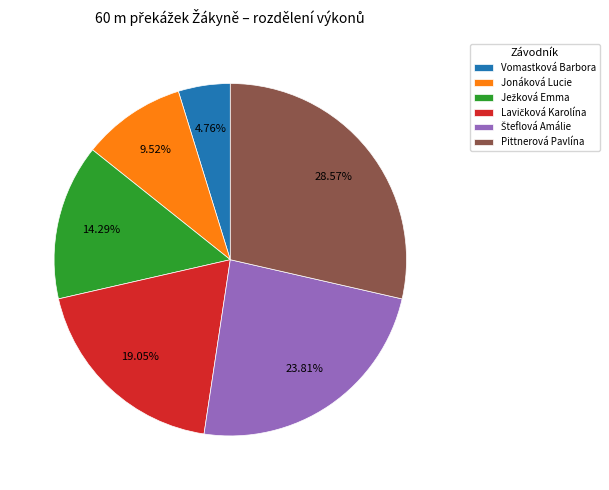

To the nearest percent, what percentage of the pie is Jonáková Lucie?

10%